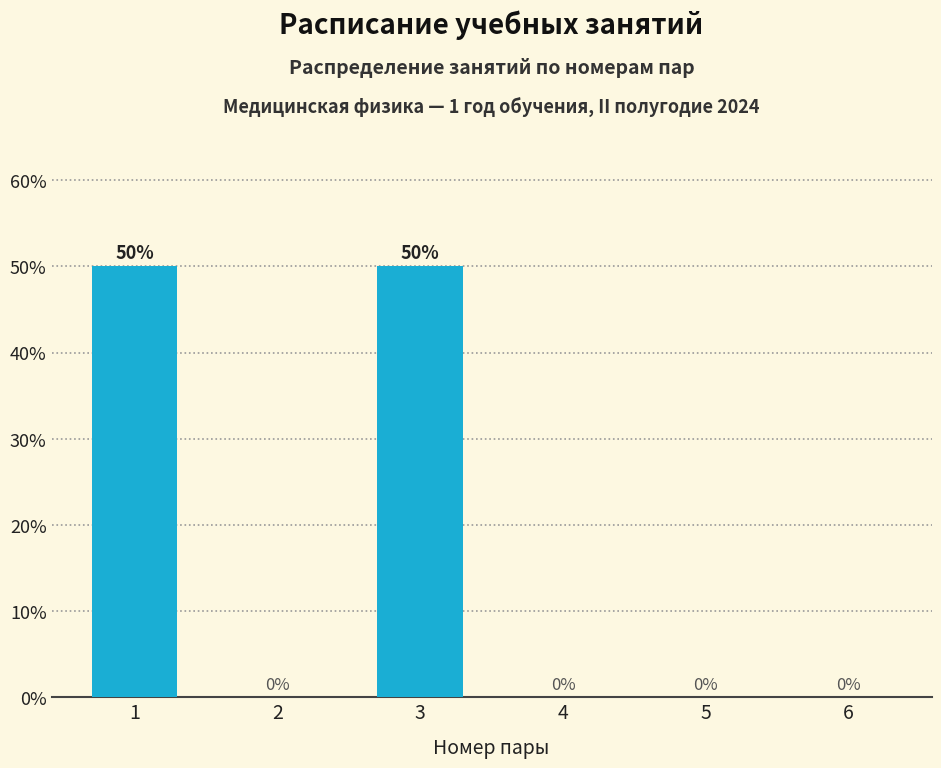

Reading right to left, transcribe all the data shown in this chart.

6=0	5=0	4=0	3=50	2=0	1=50